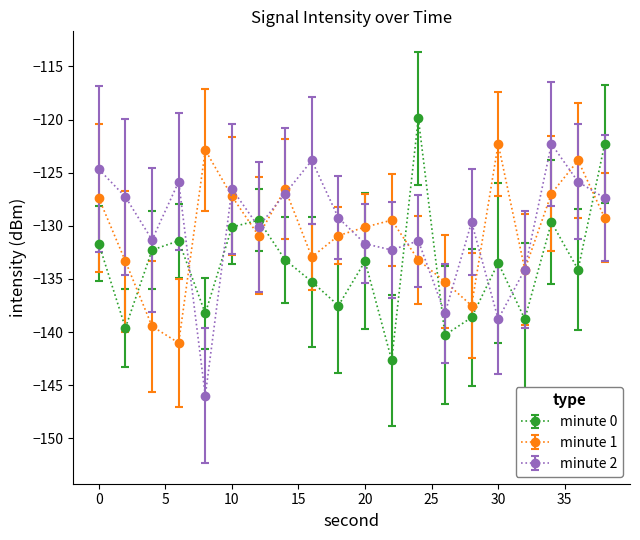

What is the value of the minute 0 point at the 13th from the left?

-119.9